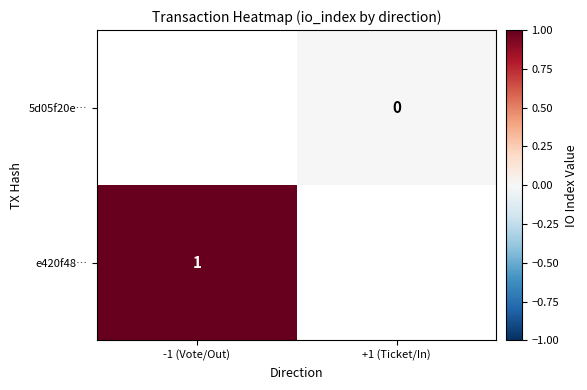

Between +1 (Ticket/In) and -1 (Vote/Out), which is larger?

-1 (Vote/Out)